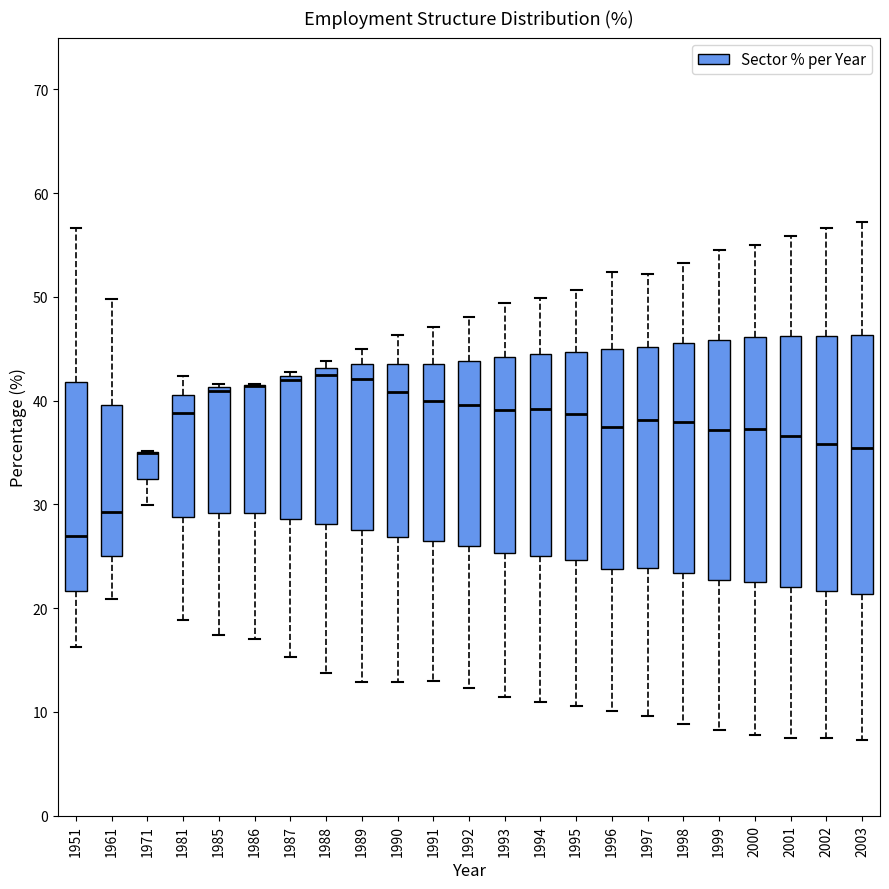

Reading left to right, transcribe this box plot: for each box, give where its median line is, the range the box spans, and where its two whiskers end, as read against the y-axis. The values are not printed on the chart, so give them approximately, as read against the axis.

1951: median 27, box 22 to 42, whiskers 16 to 57
1961: median 29, box 25 to 40, whiskers 21 to 50
1971: median 35 (drawn on the box's upper edge), box 32 to 35, whiskers 30 to 35
1981: median 39, box 29 to 41, whiskers 19 to 42
1985: median 41 (drawn on the box's upper edge), box 29 to 41, whiskers 17 to 42
1986: median 41 (drawn on the box's upper edge), box 29 to 41, whiskers 17 to 42
1987: median 42 (just below the box's upper edge), box 29 to 42, whiskers 15 to 43
1988: median 42, box 28 to 43, whiskers 14 to 44
1989: median 42, box 27 to 44, whiskers 13 to 45
1990: median 41, box 27 to 44, whiskers 13 to 46
1991: median 40, box 26 to 44, whiskers 13 to 47
1992: median 40, box 26 to 44, whiskers 12 to 48
1993: median 39, box 25 to 44, whiskers 11 to 49
1994: median 39, box 25 to 45, whiskers 11 to 50
1995: median 39, box 25 to 45, whiskers 11 to 51
1996: median 37, box 24 to 45, whiskers 10 to 52
1997: median 38, box 24 to 45, whiskers 10 to 52
1998: median 38, box 23 to 46, whiskers 9 to 53
1999: median 37, box 23 to 46, whiskers 8 to 55
2000: median 37, box 23 to 46, whiskers 8 to 55
2001: median 37, box 22 to 46, whiskers 8 to 56
2002: median 36, box 22 to 46, whiskers 8 to 57
2003: median 35, box 21 to 46, whiskers 7 to 57